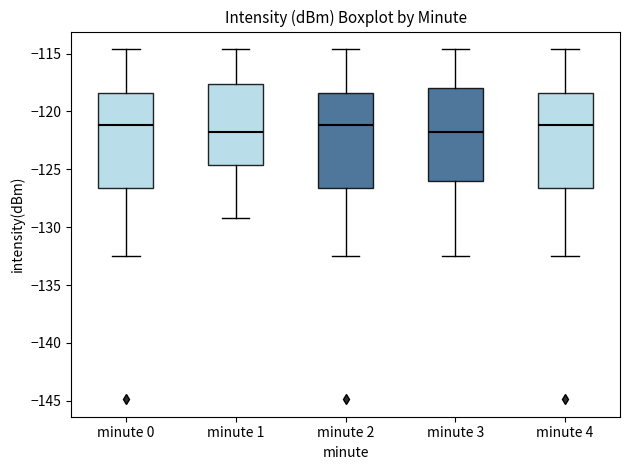

Reading left to right, transcribe this box plot: for each box, give where its median line is, the range the box spans, and where its two whiskers end, as read against the y-axis. The values are not printed on the chart, so give them approximately, as read against the axis.

minute 0: median -121.0, box -126.5 to -118.5, whiskers -132.5 to -114.5
minute 1: median -122.0, box -124.5 to -117.5, whiskers -129.0 to -114.5
minute 2: median -121.0, box -126.5 to -118.5, whiskers -132.5 to -114.5
minute 3: median -122.0, box -126.0 to -118.0, whiskers -132.5 to -114.5
minute 4: median -121.0, box -126.5 to -118.5, whiskers -132.5 to -114.5